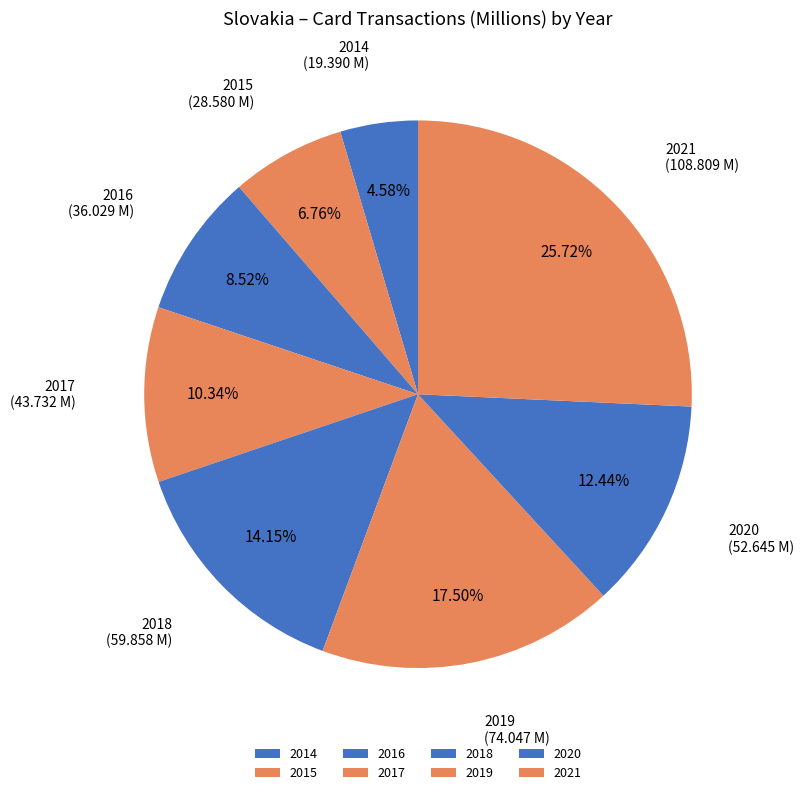

How many segments does this pie chart have?

8